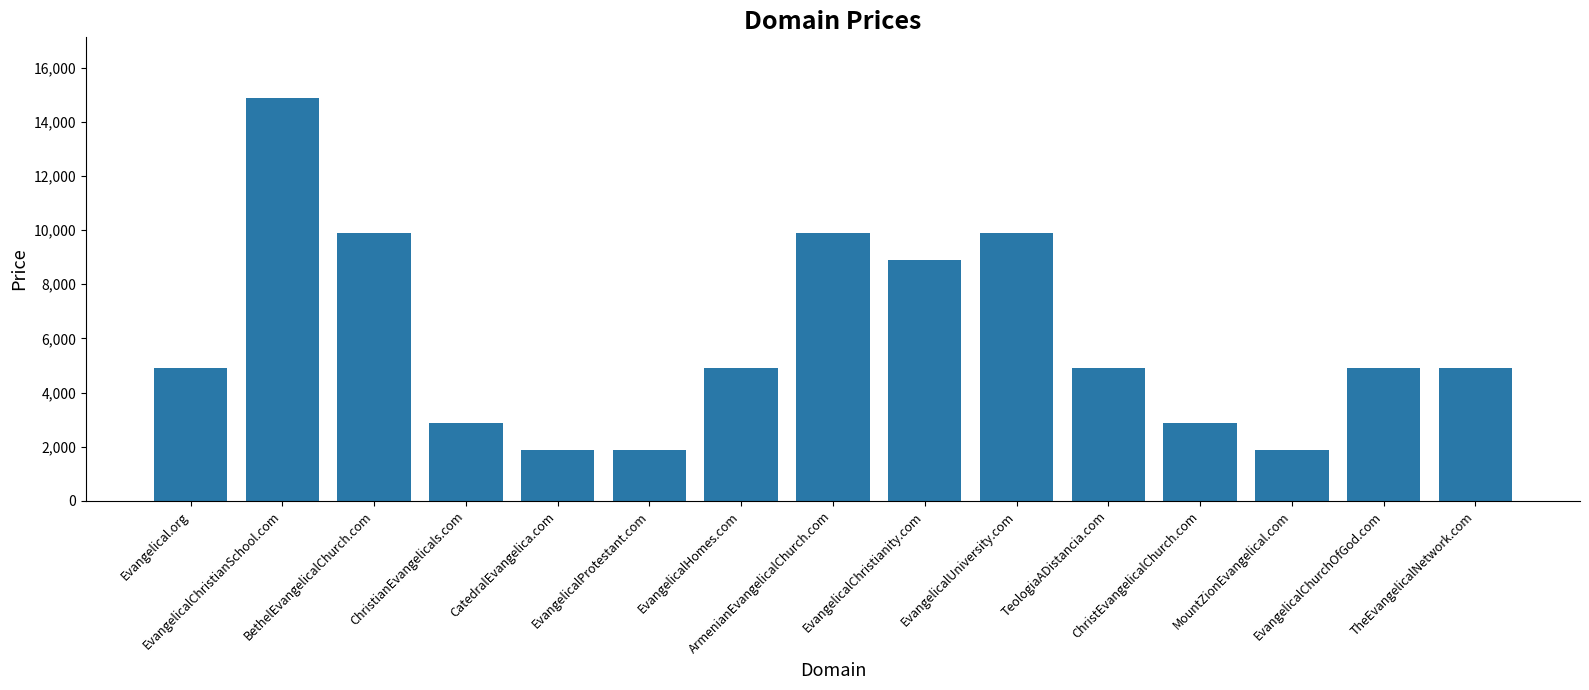

Is it true that the value at EvangelicalUniversity.com is 9888?

True